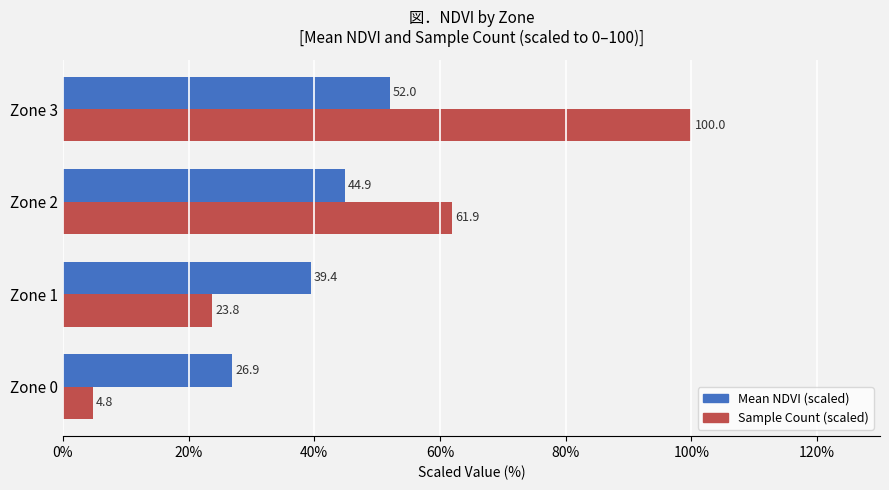

What is the total value across all series at Zone 1?

63.2